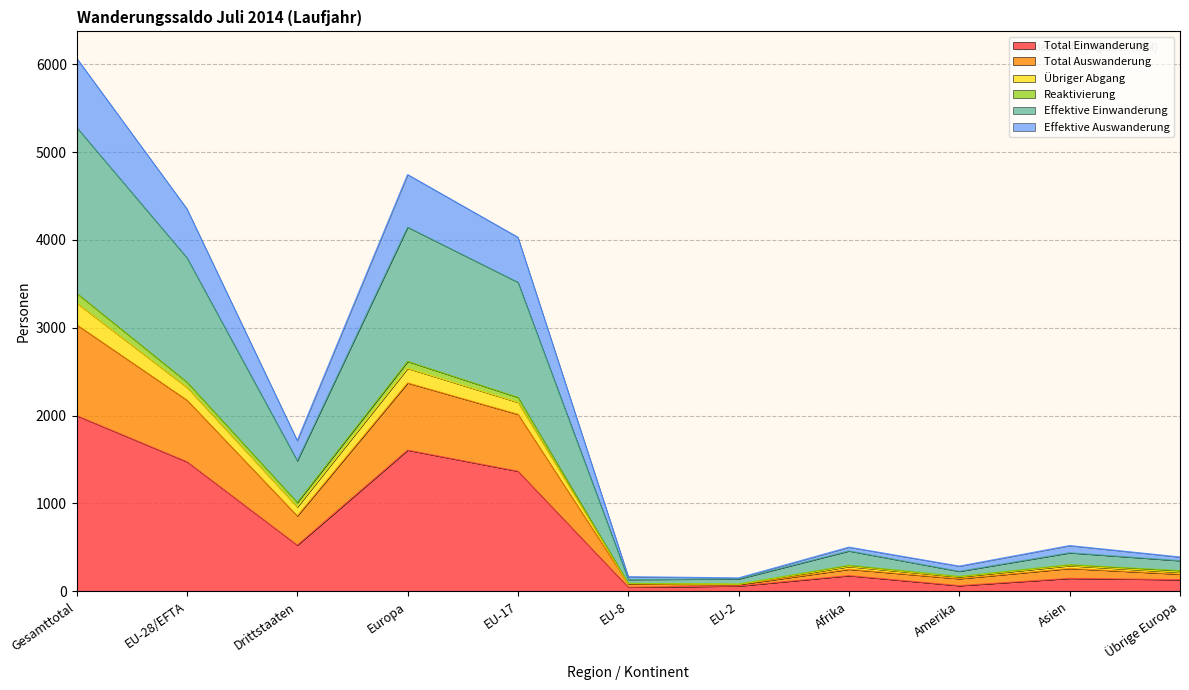

Does the chart display data point markers on the line(s)?

No